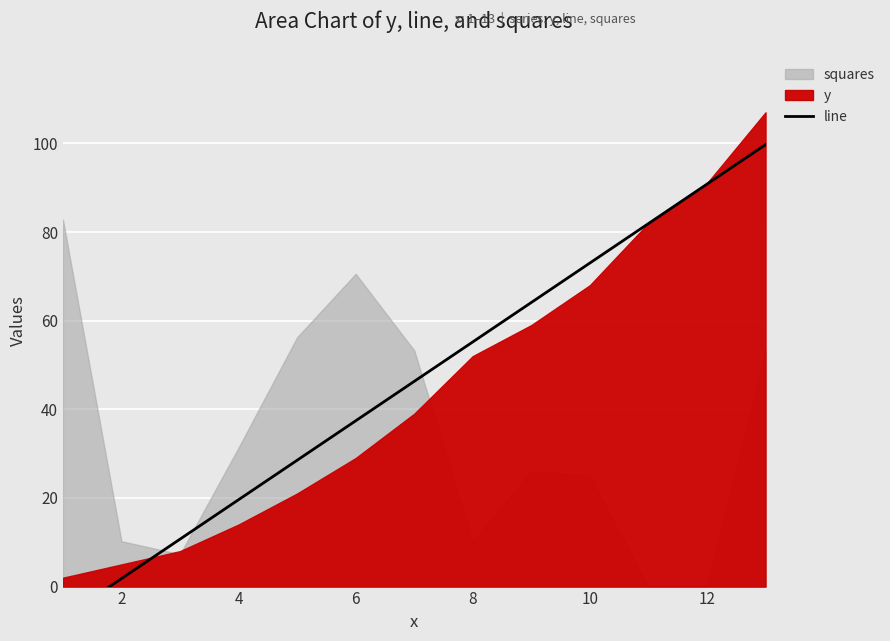

What is the difference between the values at 11 and 12?

8.9